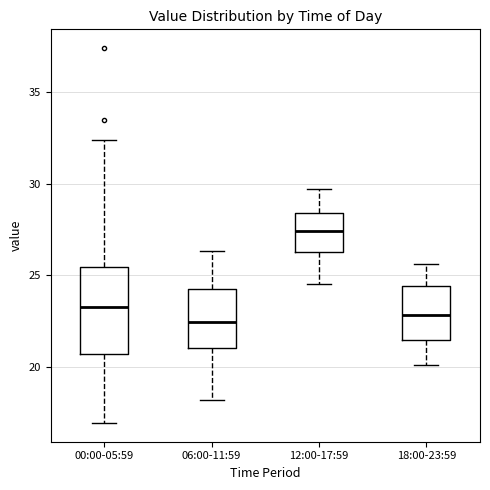

Which box's median line is the highest?

12:00-17:59